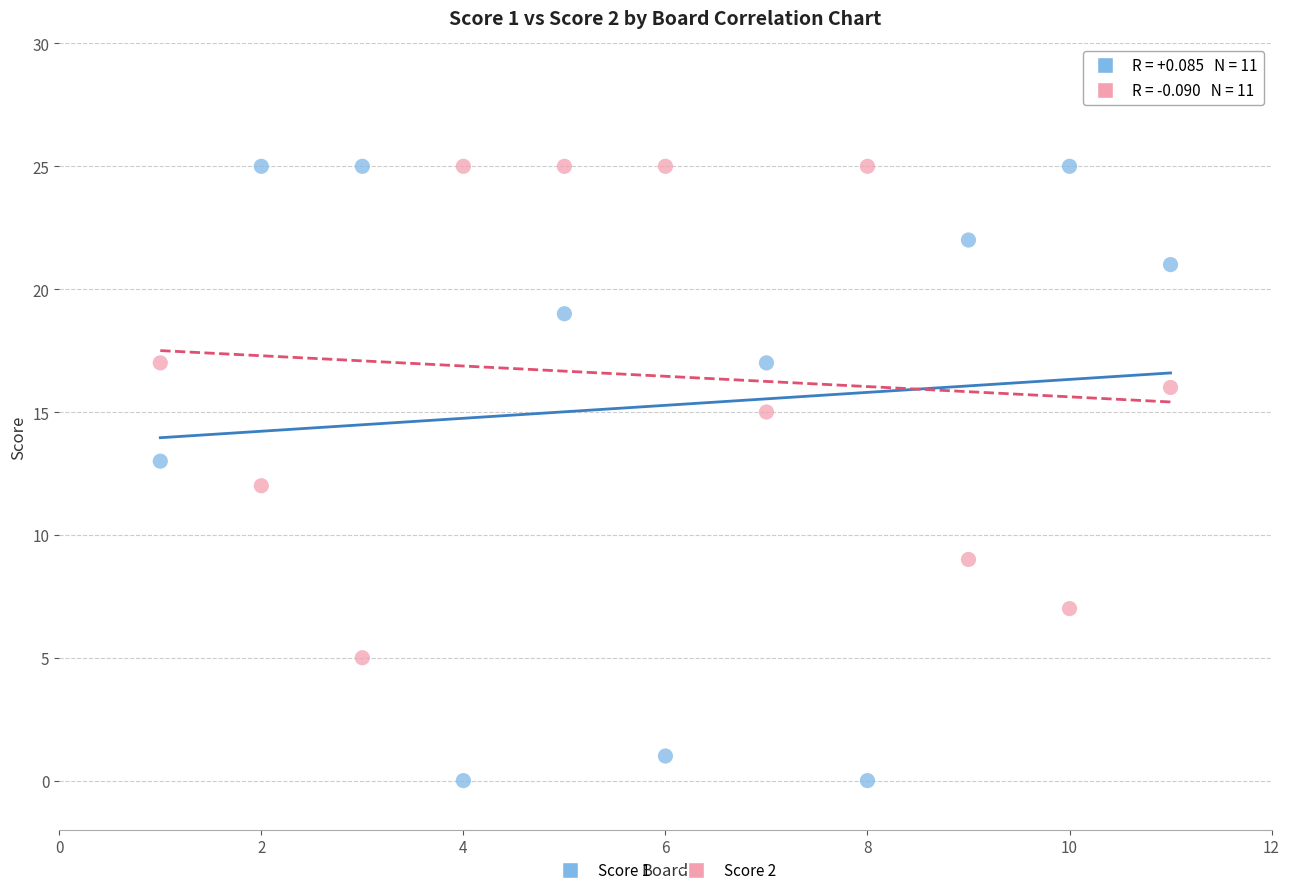

Which series reaches the minimum Y coordinate?

Score 1